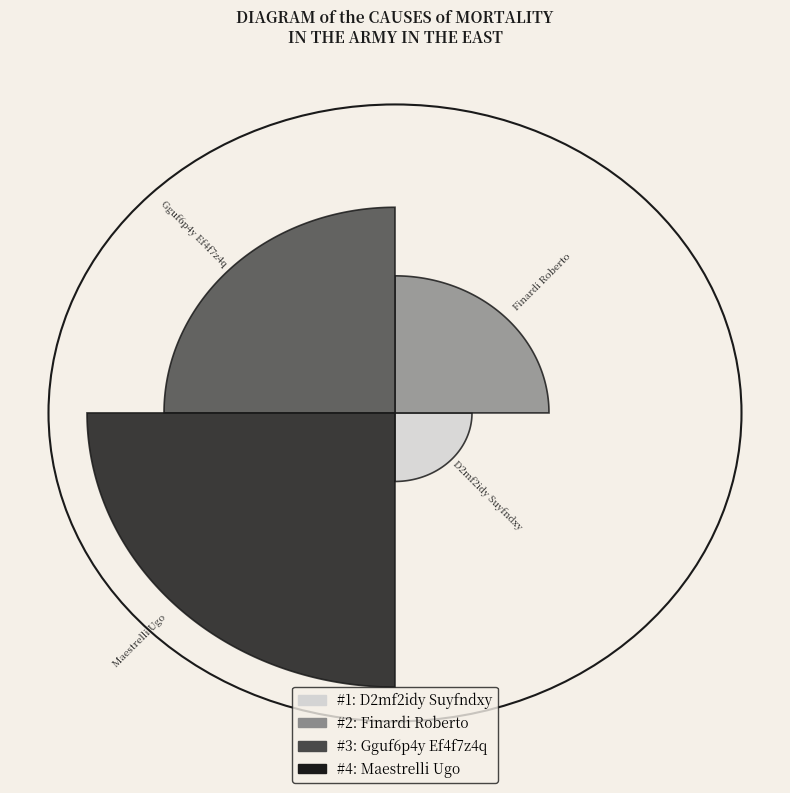

How much of the chart is everything except D2mf2idy Suyfndxy?

90.0%